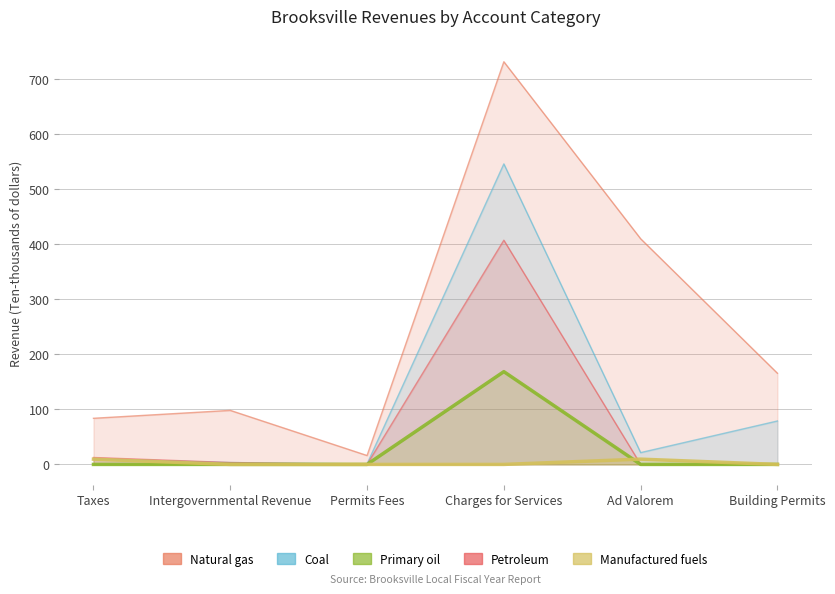

What is the label of the 1st point from the left?

Taxes